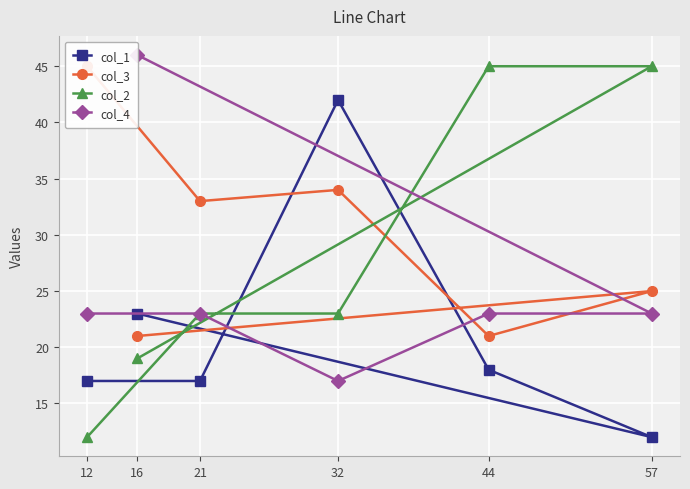

Does the chart display data point markers on the line(s)?

Yes